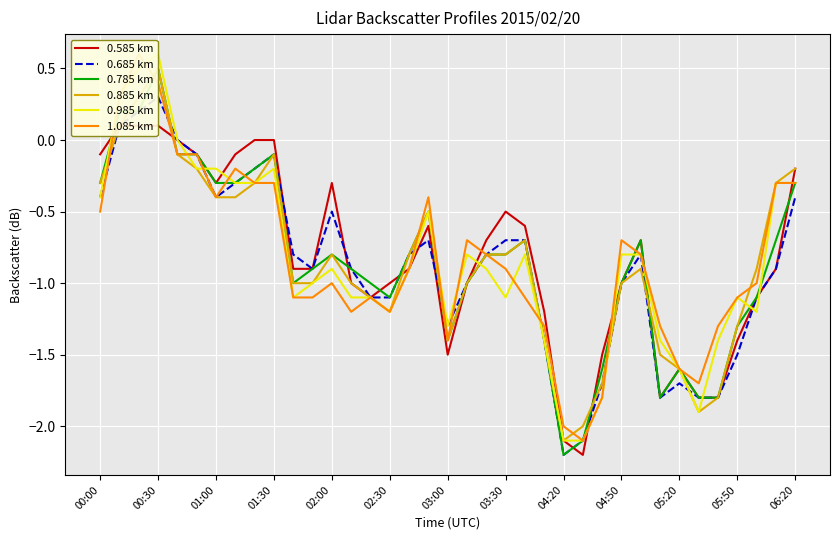

Reading left to right, list all the values displayed in this chart.

0.585 km: -0.1	0.1	0.1	0.1	-0.0	-0.1	-0.3	-0.1	-0.0	-0.0	-0.9	-0.9	-0.3	-1.0	-1.1	-1.0	-0.9	-0.6	-1.5	-1.0	-0.7	-0.5	-0.6	-1.2	-2.1	-2.2	-1.5	-1.0	-0.7	-1.8	-1.6	-1.8	-1.8	-1.4	-1.1	-0.9	-0.2
0.685 km: -0.4	0.1	0.2	0.3	-0.0	-0.1	-0.4	-0.3	-0.2	-0.1	-0.8	-0.9	-0.5	-0.9	-1.1	-1.1	-0.8	-0.7	-1.3	-1.0	-0.8	-0.7	-0.7	-1.4	-2.2	-2.1	-1.7	-1.0	-0.8	-1.8	-1.7	-1.8	-1.8	-1.5	-1.1	-0.9	-0.4
0.785 km: -0.3	0.2	0.2	0.5	-0.1	-0.1	-0.3	-0.3	-0.2	-0.1	-1.0	-0.9	-0.8	-0.9	-1.0	-1.1	-0.8	-0.5	-1.4	-1.0	-0.8	-0.8	-0.7	-1.4	-2.2	-2.1	-1.6	-1.0	-0.7	-1.8	-1.6	-1.8	-1.8	-1.3	-1.1	-0.7	-0.3
0.885 km: -0.3	0.1	0.3	0.5	-0.1	-0.2	-0.4	-0.4	-0.3	-0.1	-1.0	-1.0	-0.8	-1.0	-1.1	-1.2	-0.8	-0.5	-1.4	-1.0	-0.8	-0.8	-0.7	-1.4	-2.1	-2.0	-1.7	-1.0	-0.9	-1.5	-1.6	-1.9	-1.8	-1.3	-0.9	-0.3	-0.2
0.985 km: -0.4	0.3	0.5	0.6	-0.0	-0.2	-0.2	-0.3	-0.3	-0.2	-1.1	-1.0	-0.9	-1.1	-1.1	-1.2	-0.9	-0.5	-1.3	-0.8	-0.9	-1.1	-0.8	-1.4	-2.1	-2.1	-1.8	-0.8	-0.8	-1.4	-1.6	-1.9	-1.4	-1.1	-1.2	-0.3	-0.3
1.085 km: -0.5	0.3	0.6	0.4	-0.1	-0.1	-0.4	-0.2	-0.3	-0.3	-1.1	-1.1	-1.0	-1.2	-1.1	-1.2	-0.9	-0.4	-1.4	-0.7	-0.8	-0.9	-1.1	-1.3	-2.0	-2.1	-1.8	-0.7	-0.8	-1.3	-1.6	-1.7	-1.3	-1.1	-1.0	-0.3	-0.3